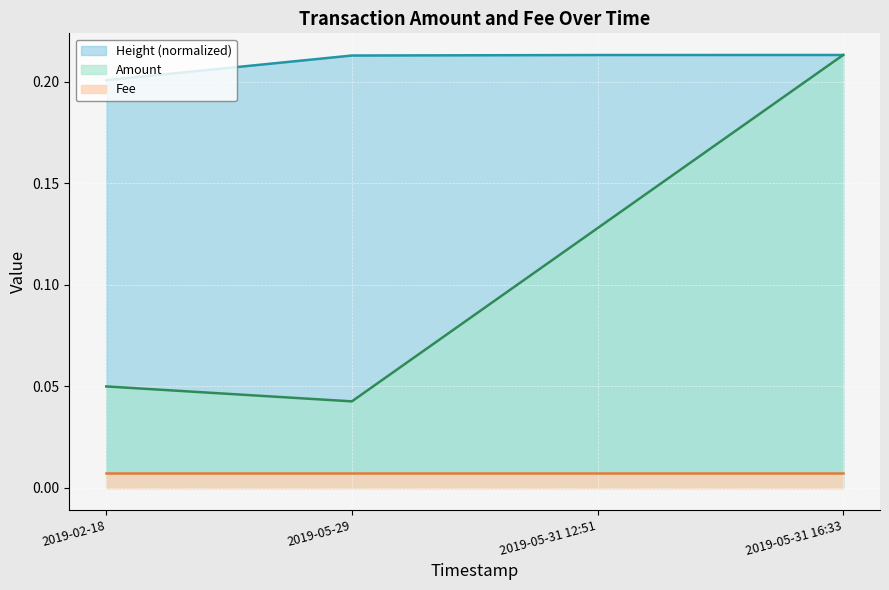

True or false: the data has more than 0 interior local peaks.

False